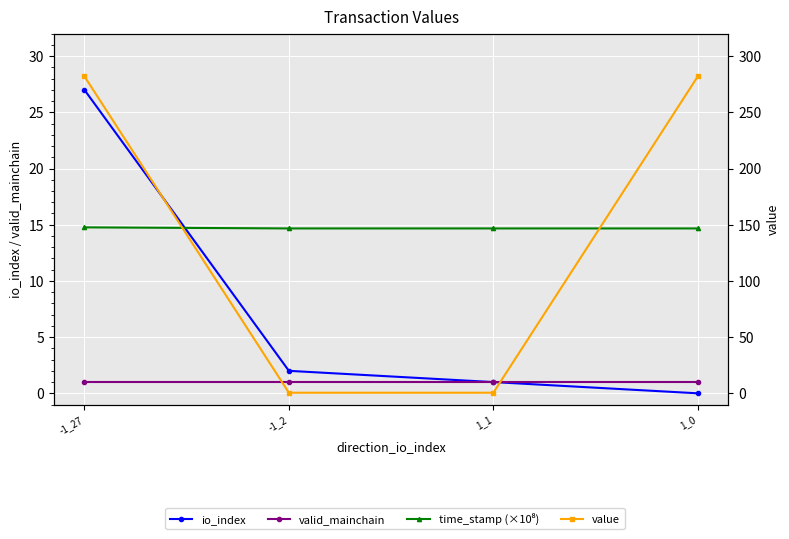

What position from the right is -1_2?

3